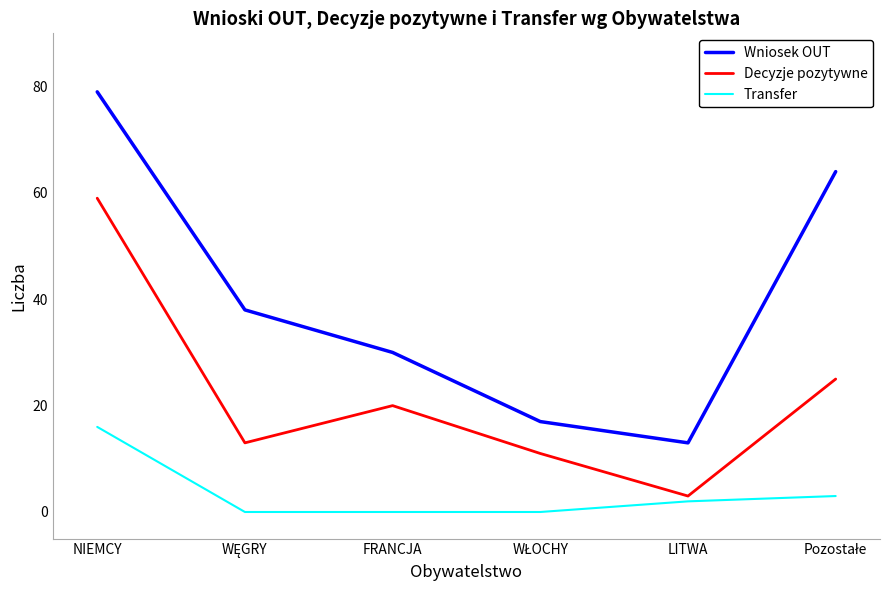

How many lines are shown in the chart?

3